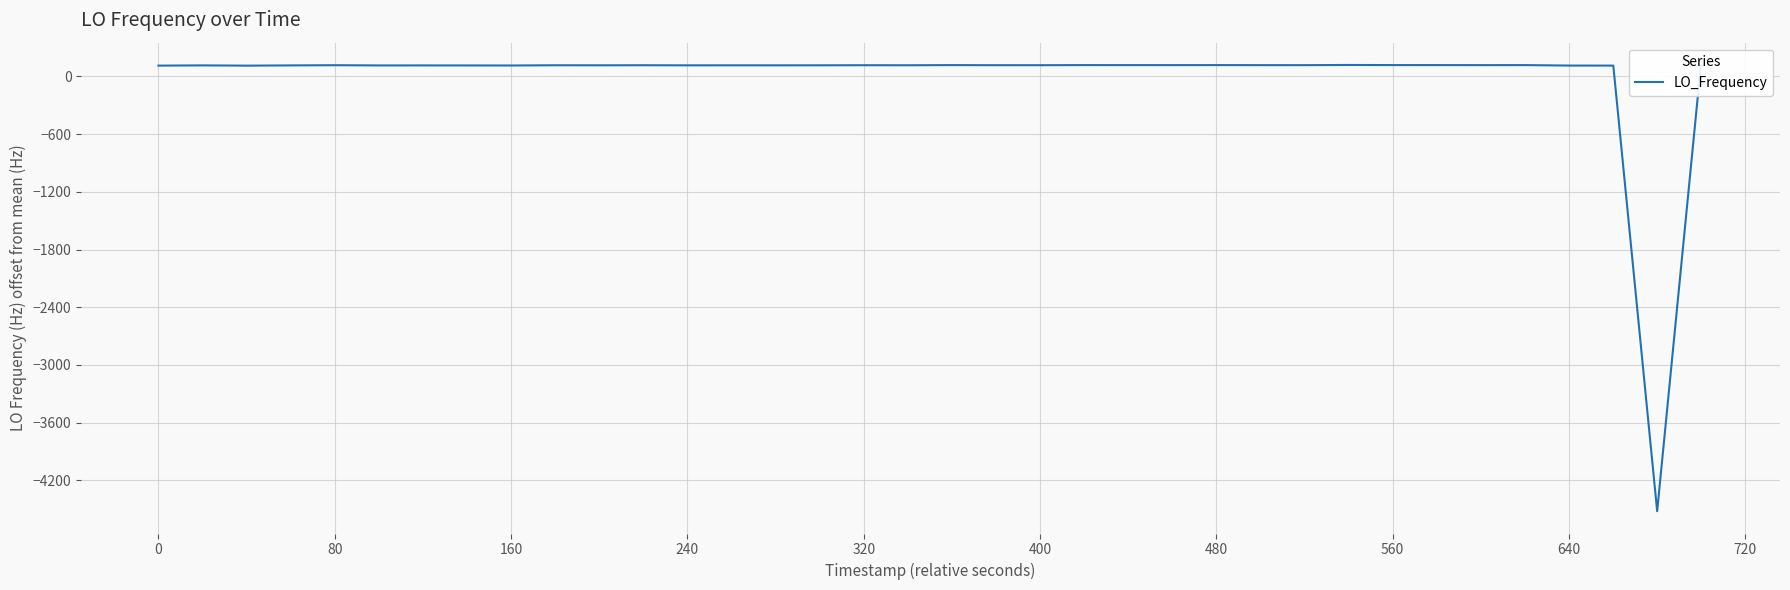

What is the smallest value displayed?

-4520.5